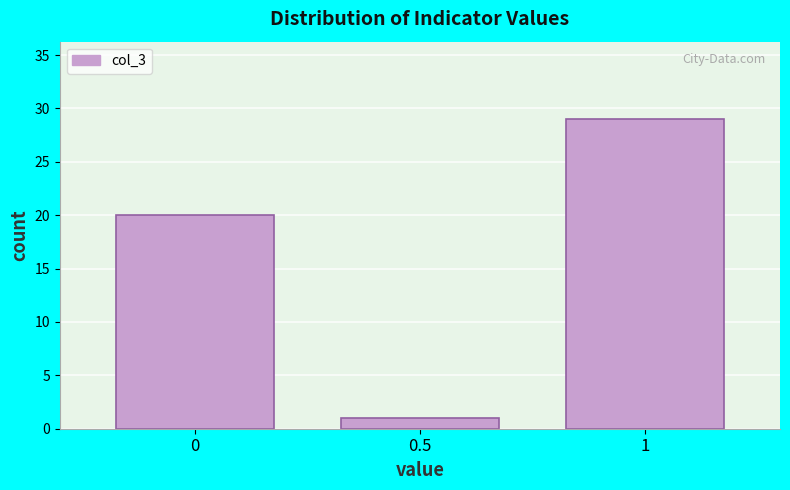

Reading right to left, extract all data points from this chart.

1=29	0.5=1	0=20